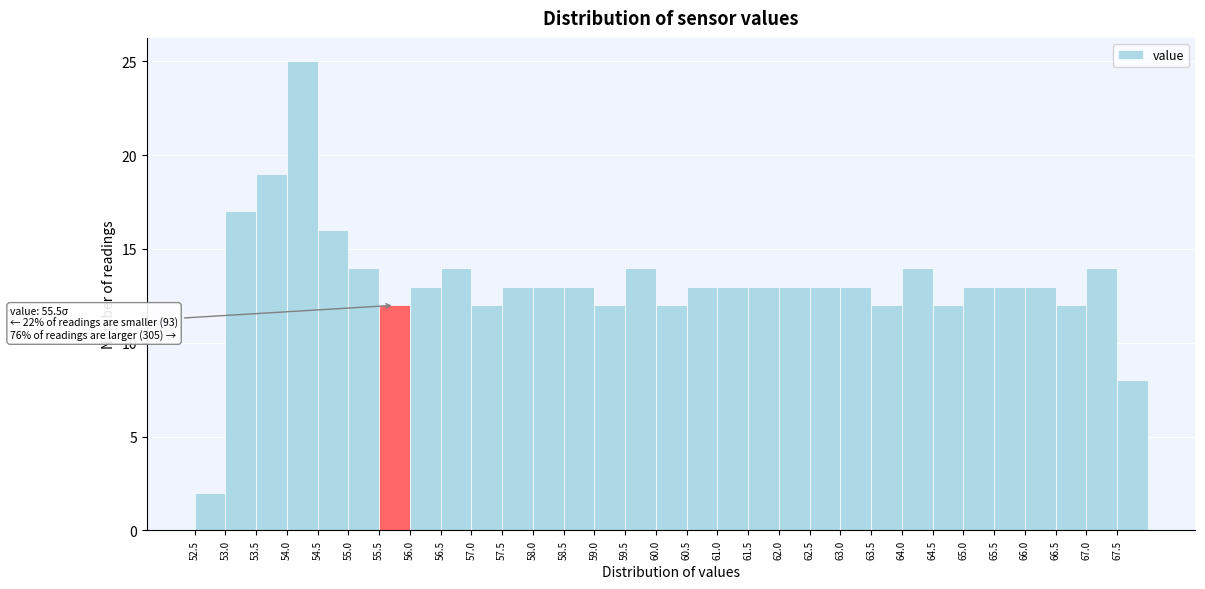

Over which range of the x-axis is the bar tallest?

54.0 to 54.5